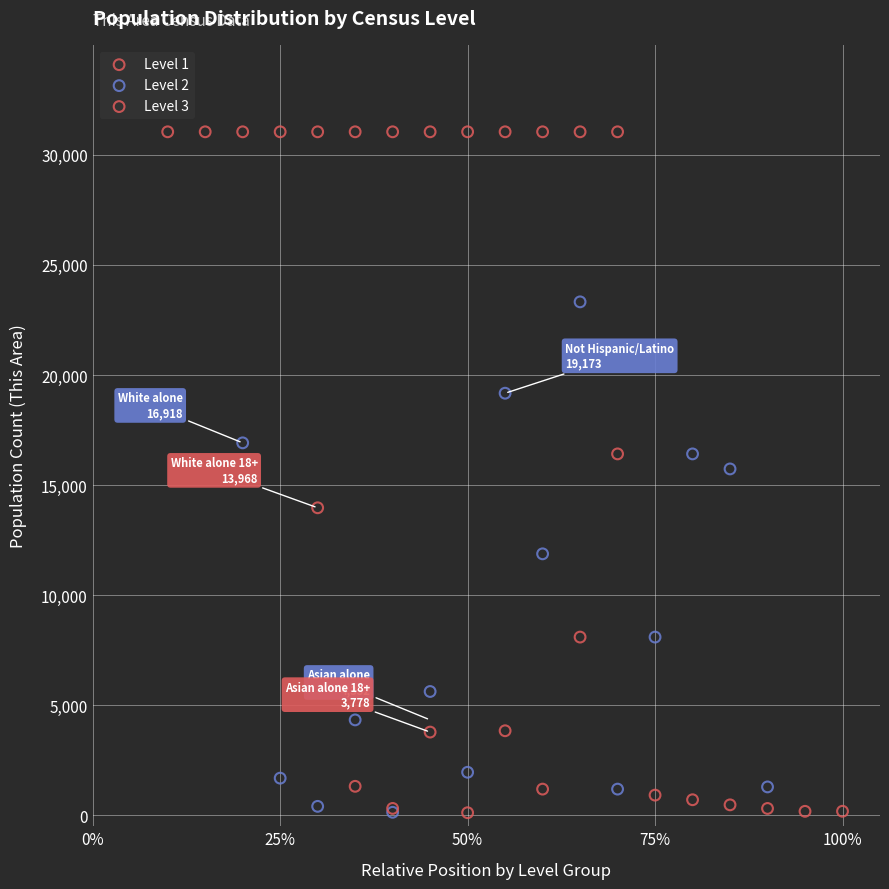

Which series contains the highest Y value?

Level 1